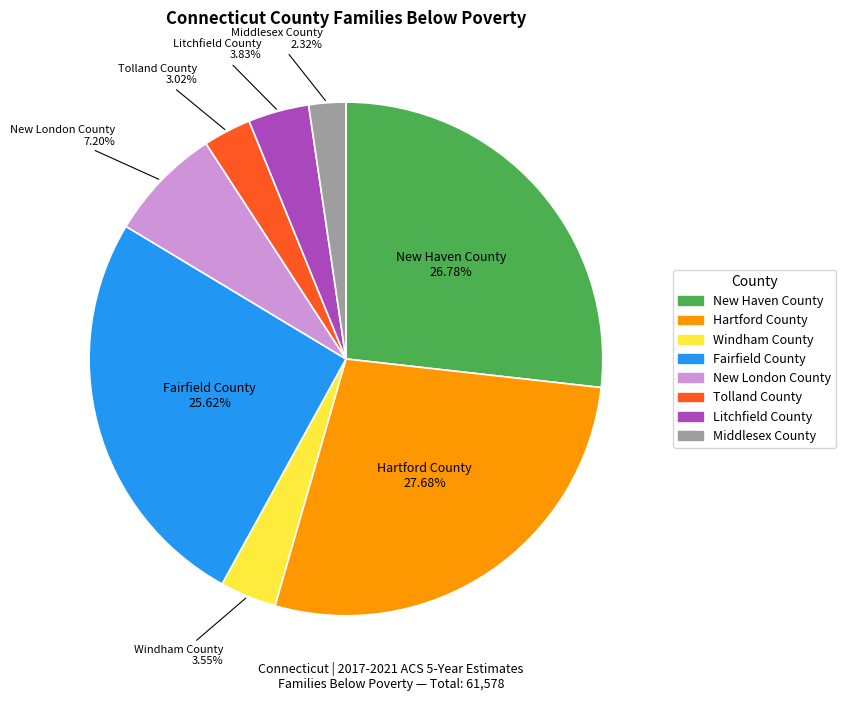

Does Tolland County represent more than half of the total?

No